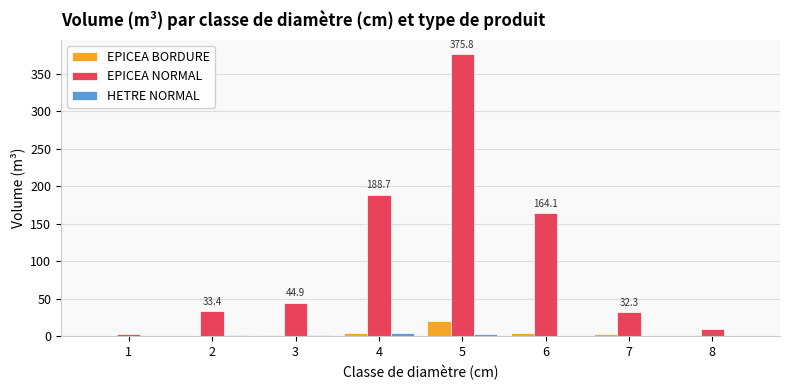

What is the greatest value displayed?

375.8